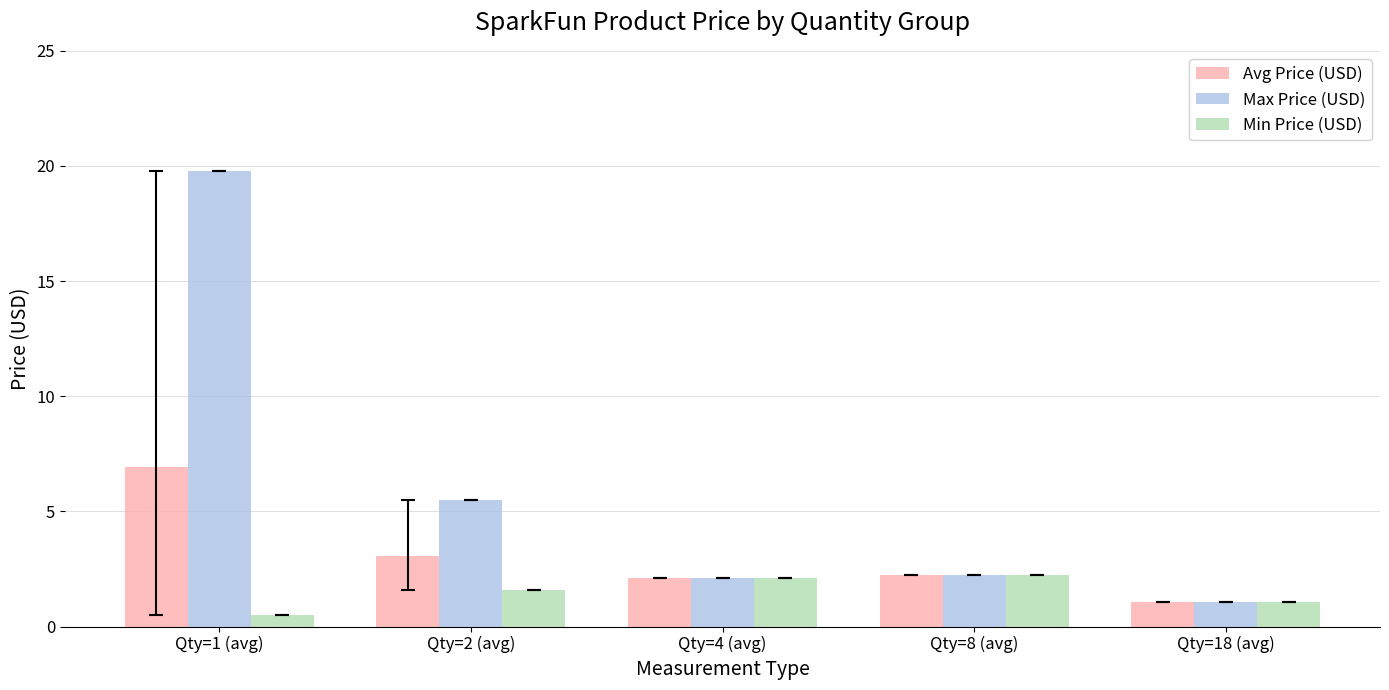

Count the number of categories in the chart.

5